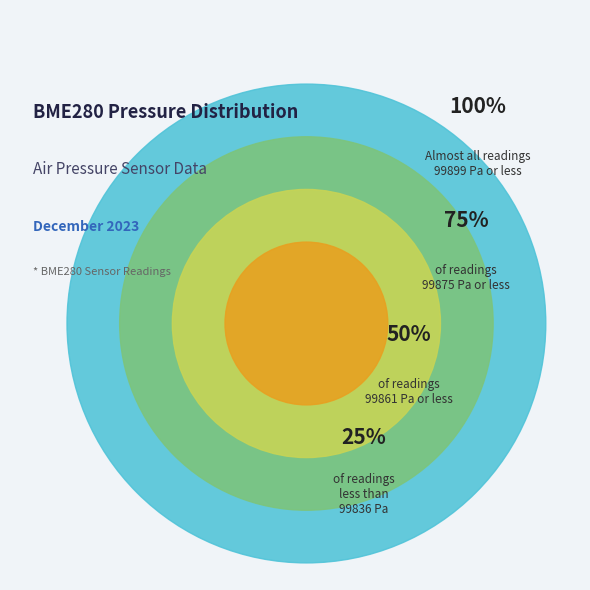

Is there a majority slice in this chart?

No